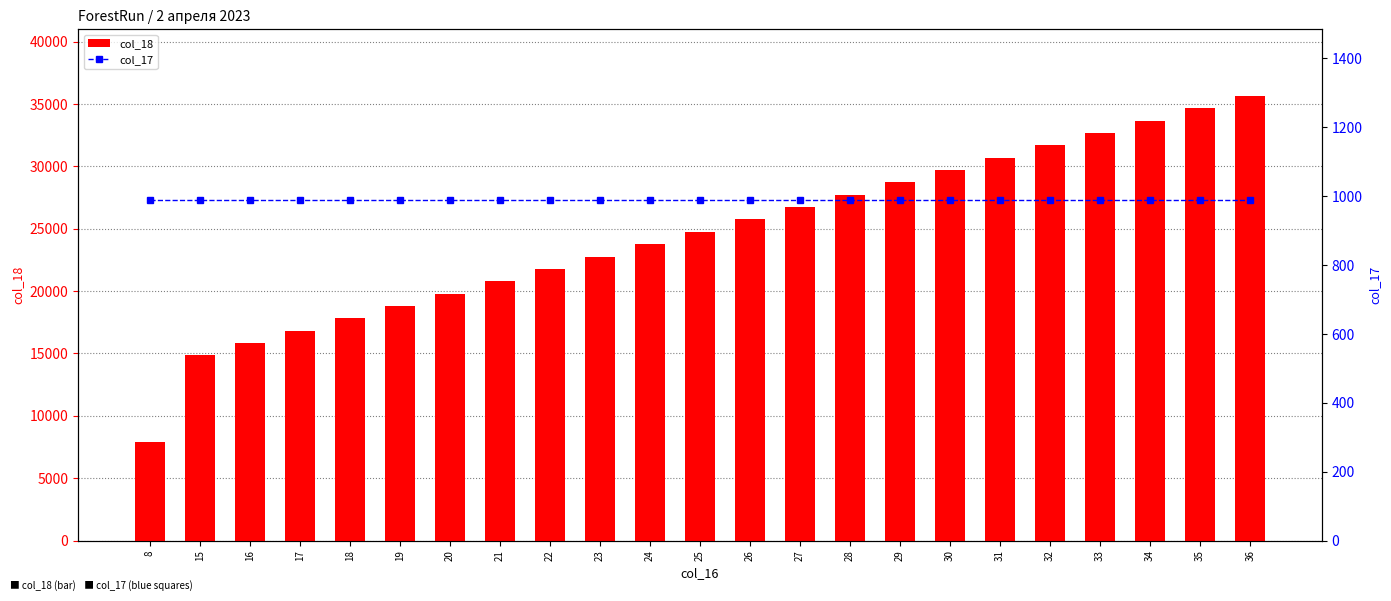

True or false: col_18 has a value of 23760 at 24.

True